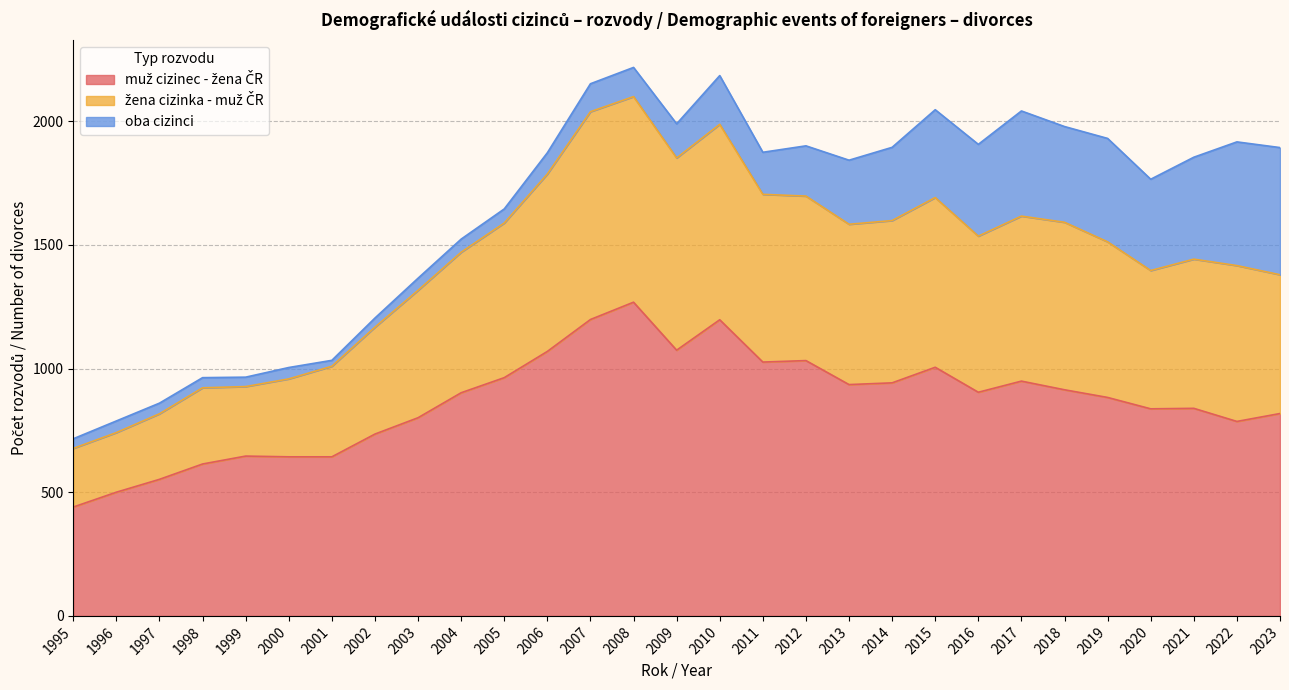

What is the total value across all series at 2010?

2184